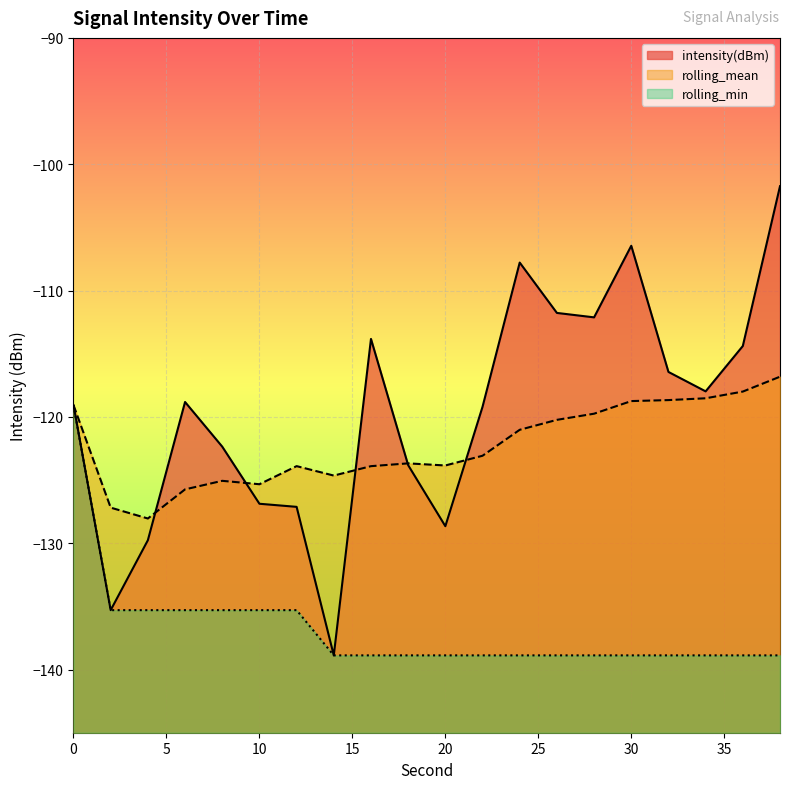

True or false: rolling_mean has more than 2 points higher than both neighbors.

True